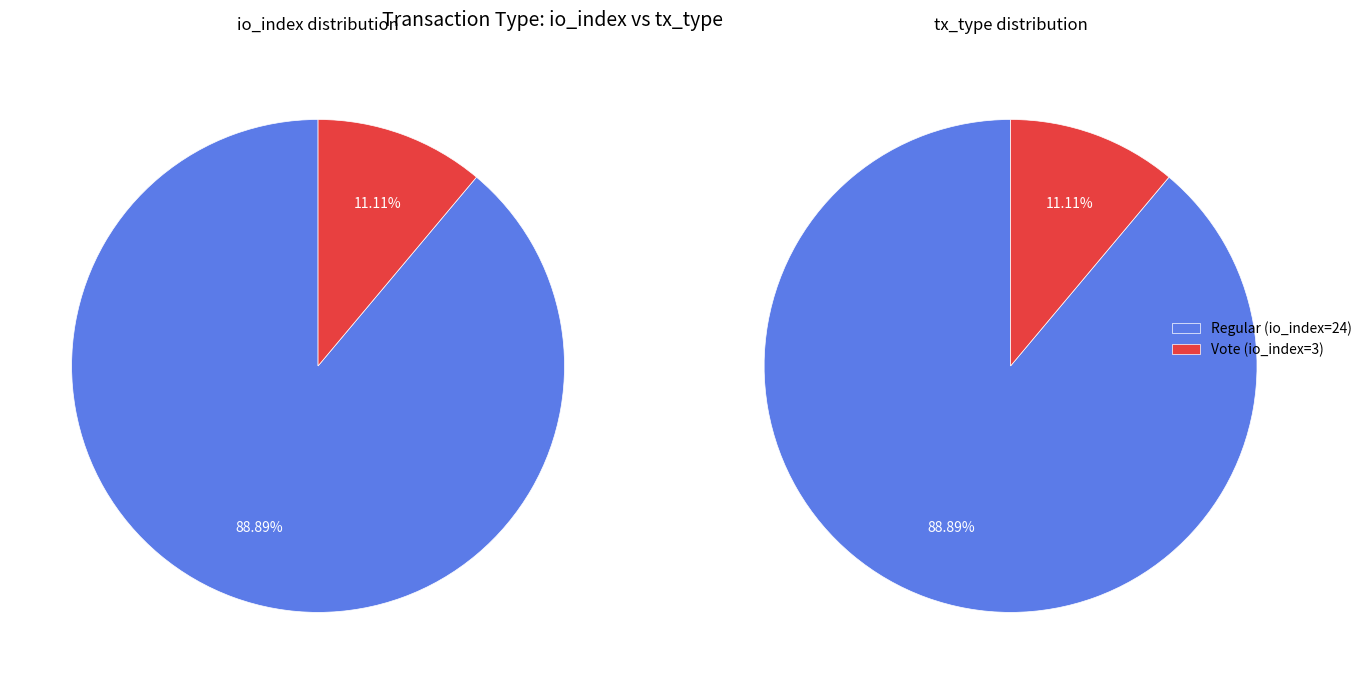

What portion of the pie excludes values_io_index?

11.1%